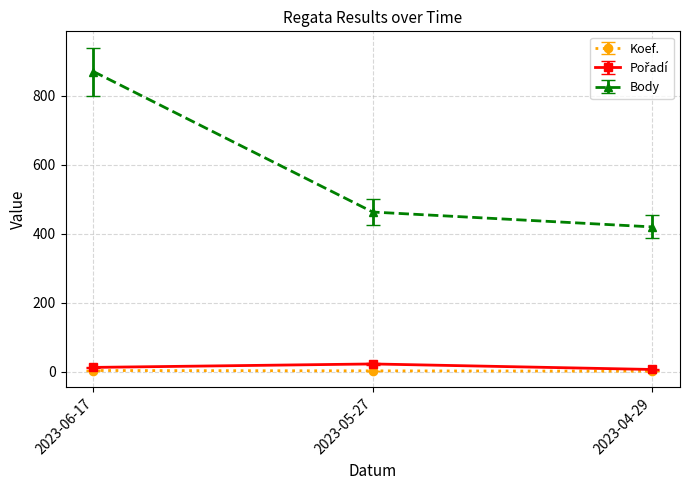

Which series has the largest range (max minus min)?

Body